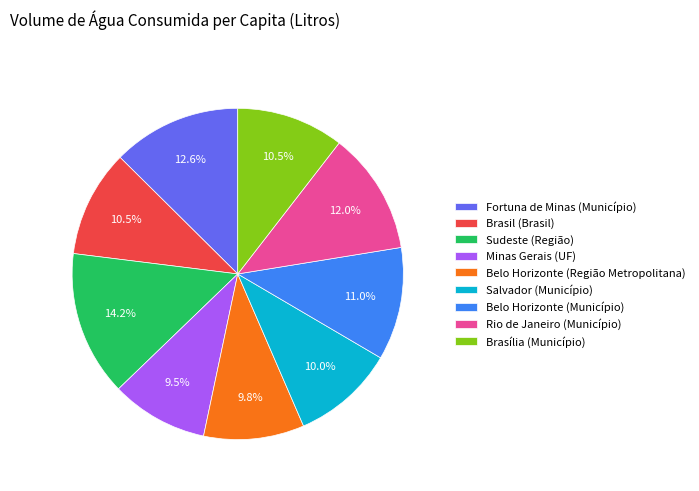

Does Minas Gerais (UF) account for over 50% of the chart?

No